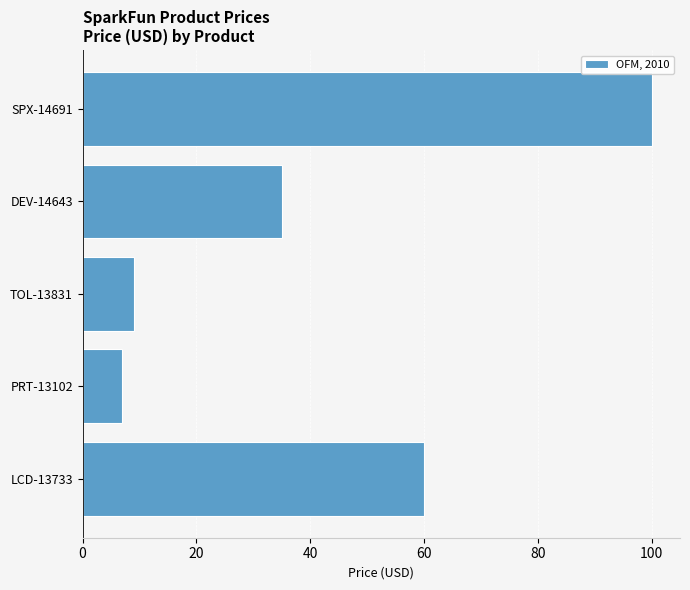

List the labels in order of value, largest first.

SPX-14691, LCD-13733, DEV-14643, TOL-13831, PRT-13102